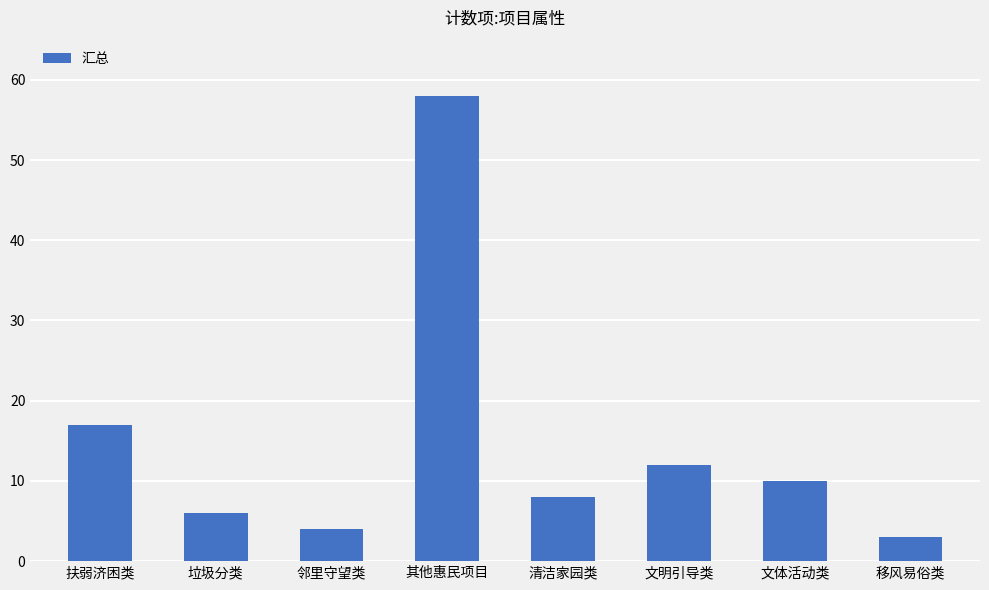

What is the smallest value displayed?

3